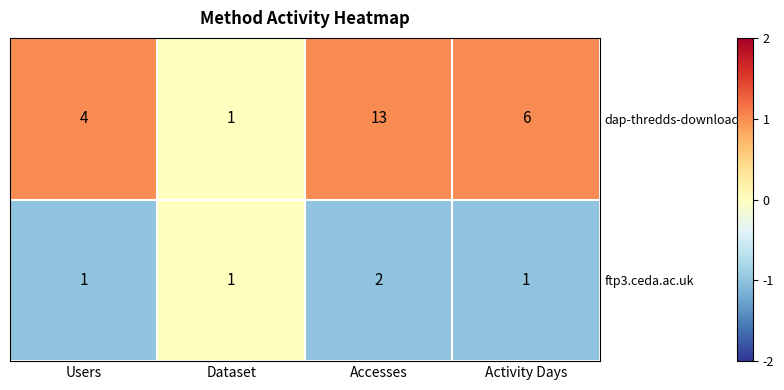

Between Users and Accesses, which series saw the biggest shift?

dap-thredds-download